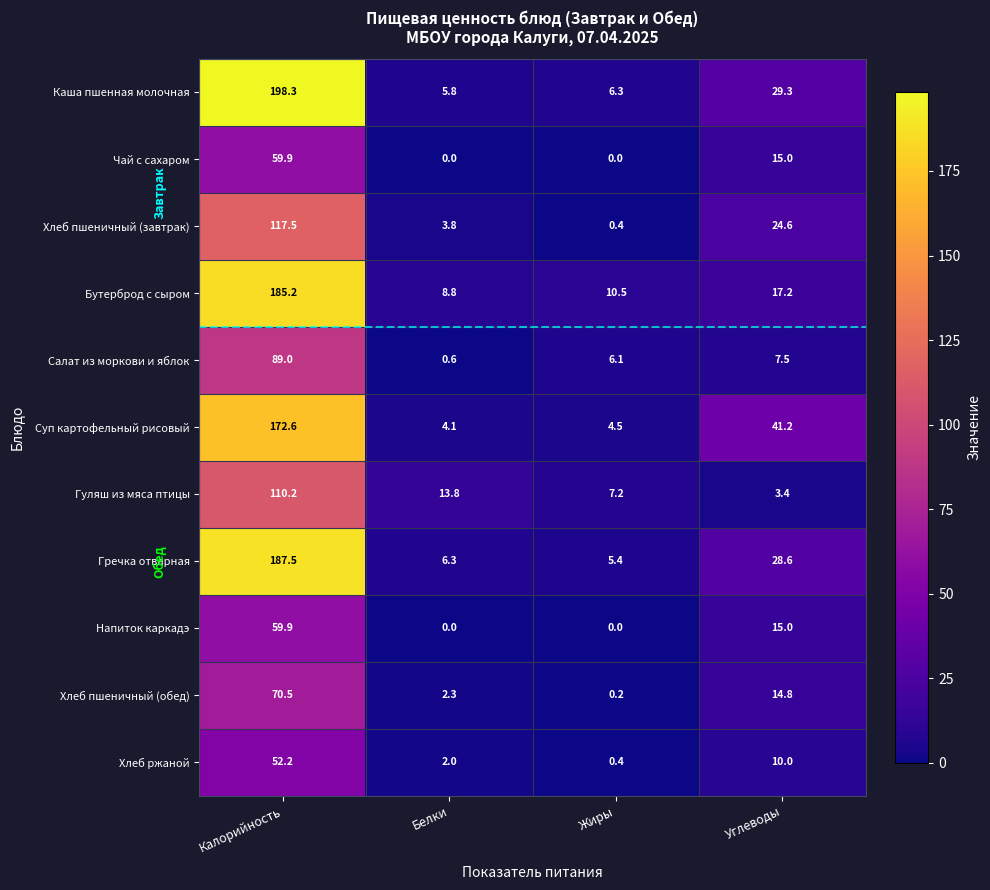

What is the difference between the maximum and minimum values in the Хлеб ржаной series?

51.8